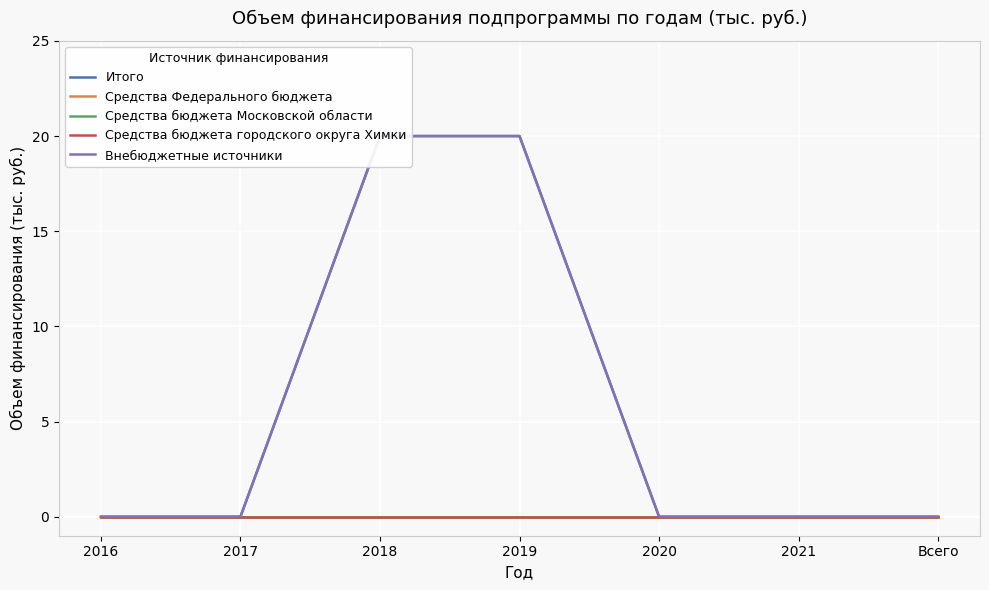

What is the label of the 2nd point from the left?

2017